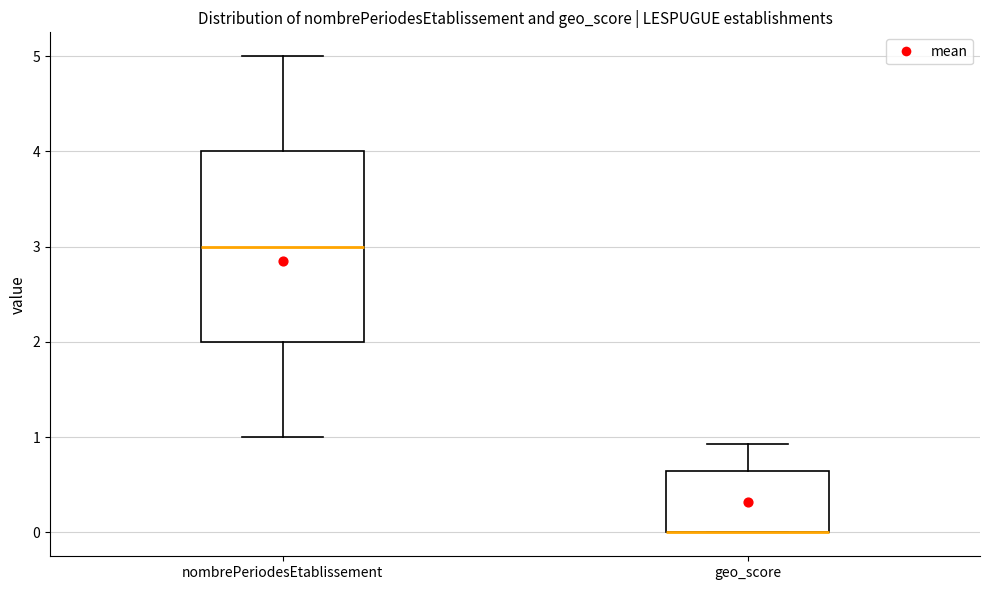

Which box is the tallest, from its lower edge to its upper edge?

nombrePeriodesEtablissement